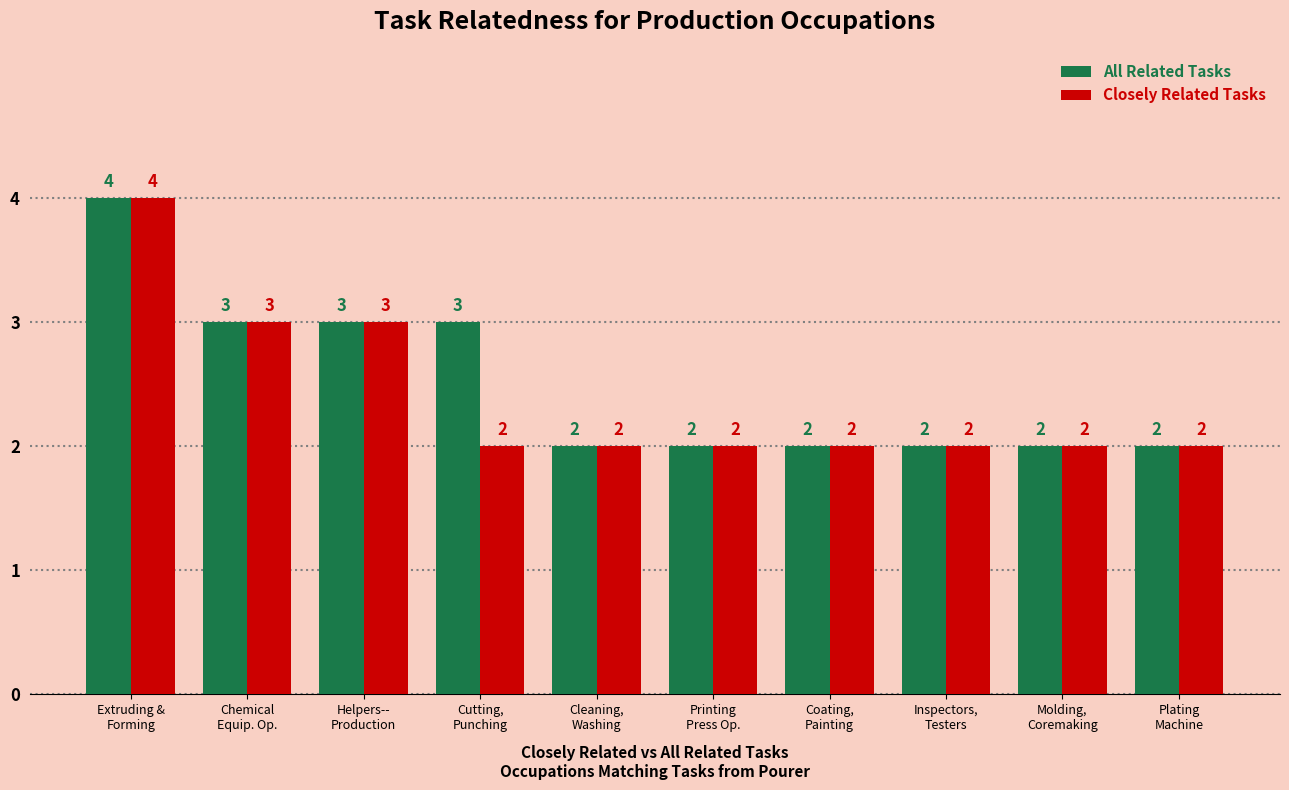

What is the sum of the All Related Tasks values at Helpers--
Production and Cleaning,
Washing?

5